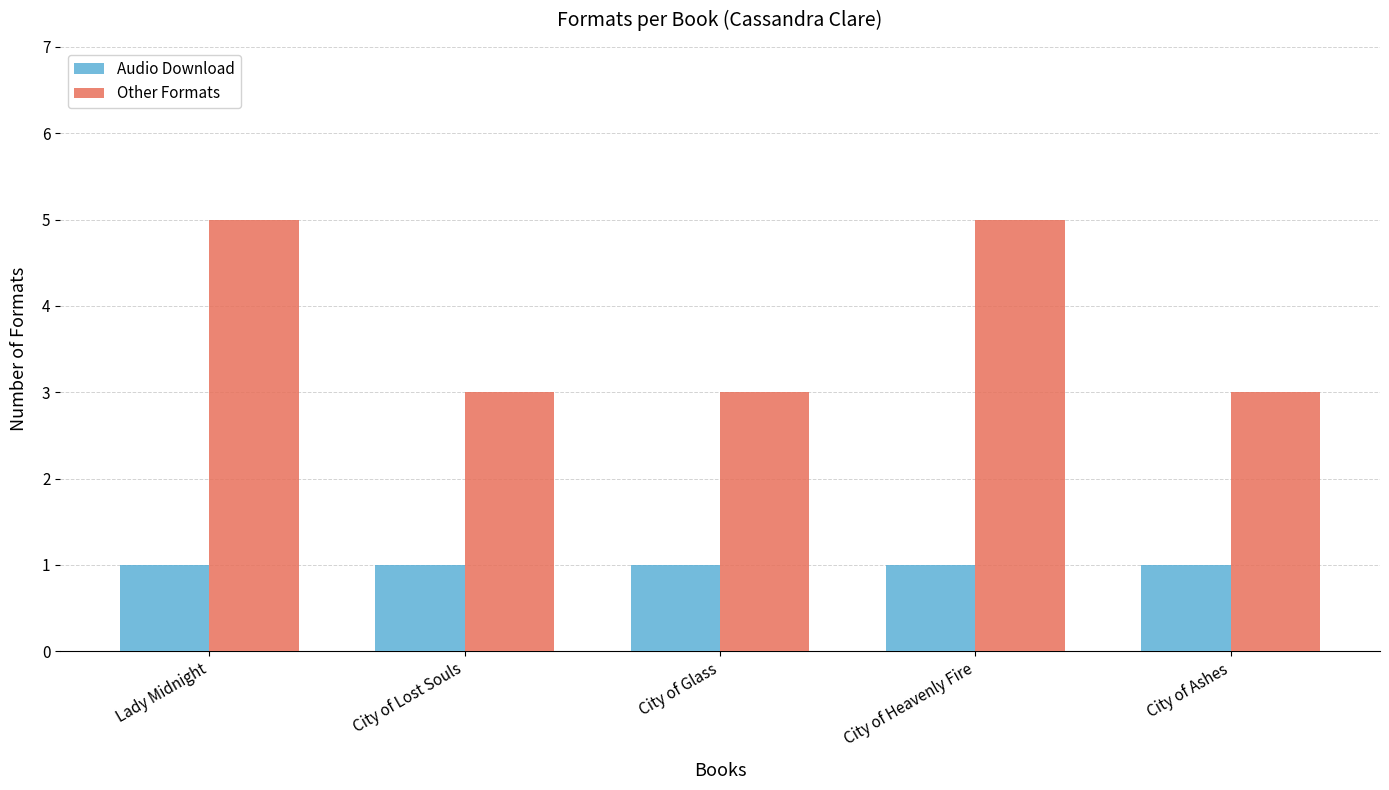

What is the average value of the Other Formats series?

4